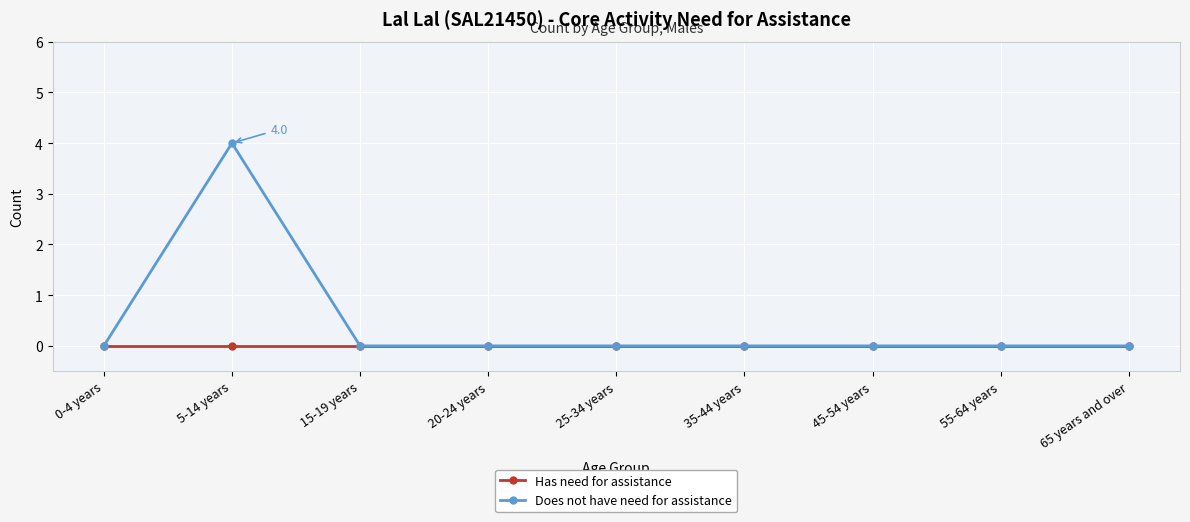

Is this an area chart (filled region under the line)?

No